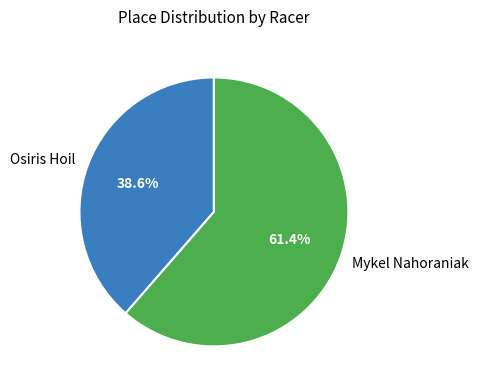

The Osiris Hoil slice represents 39% of the pie. True or false?

True